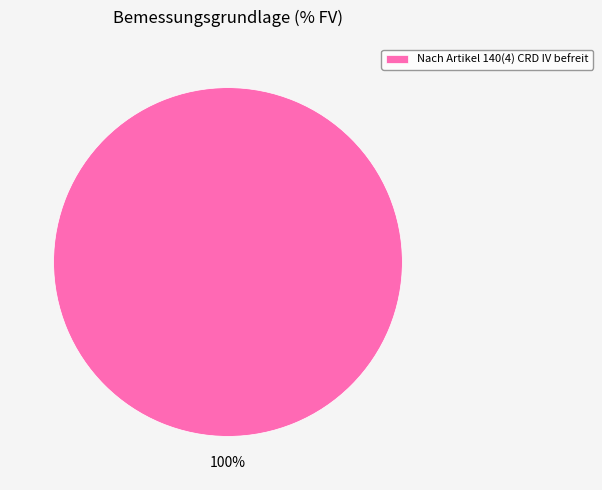

Which category accounts for the majority?

Nach Artikel 140(4) CRD IV befreit